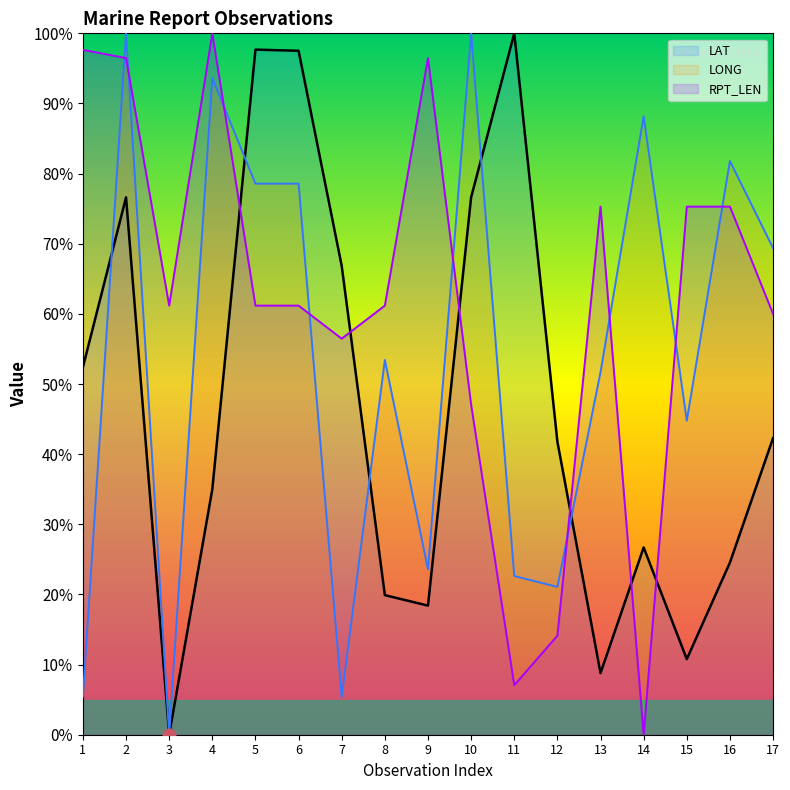

What are all the series names shown in the legend?

LAT, LONG, RPT_LEN